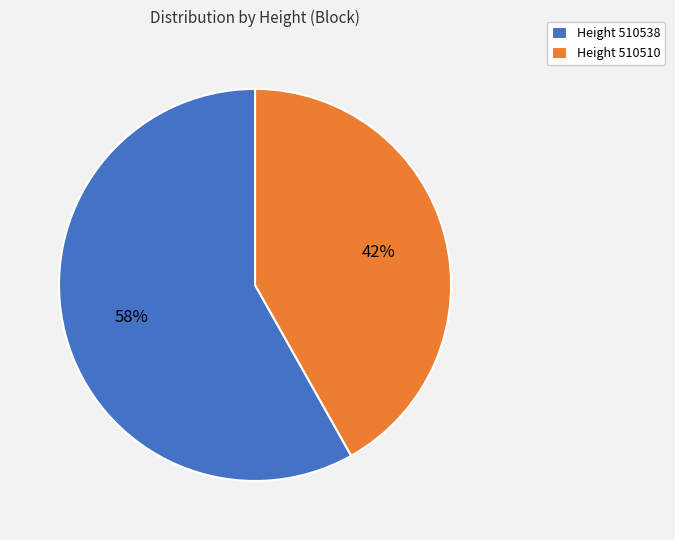

What percentage is the Height 510538 slice, to the nearest percent?

58%